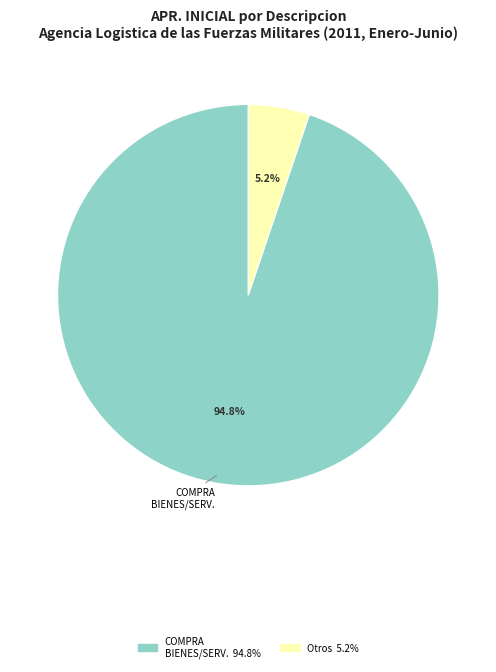

To the nearest percent, what is the average slice percentage?

50%